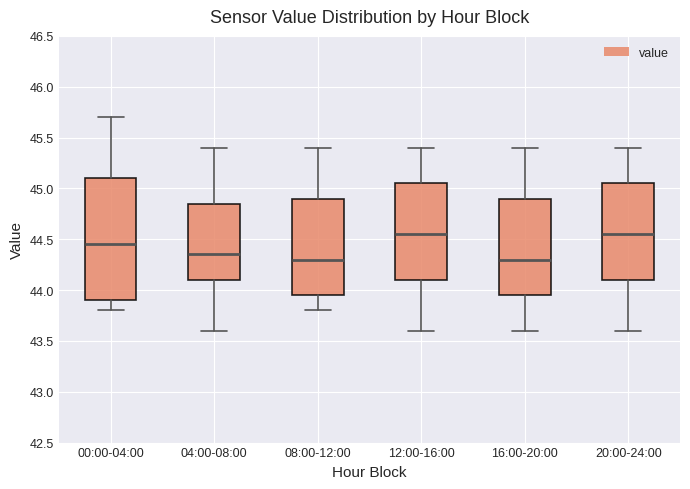

Reading left to right, read every box against the y-axis: the position of its median line, the range the box covers, and the ends of its whiskers. The values are not printed on the chart, so give them approximately, as read against the axis.

00:00-04:00: median 44.45, box 43.90 to 45.10, whiskers 43.80 to 45.70
04:00-08:00: median 44.35, box 44.10 to 44.85, whiskers 43.60 to 45.40
08:00-12:00: median 44.30, box 43.95 to 44.90, whiskers 43.80 to 45.40
12:00-16:00: median 44.55, box 44.10 to 45.05, whiskers 43.60 to 45.40
16:00-20:00: median 44.30, box 43.95 to 44.90, whiskers 43.60 to 45.40
20:00-24:00: median 44.55, box 44.10 to 45.05, whiskers 43.60 to 45.40